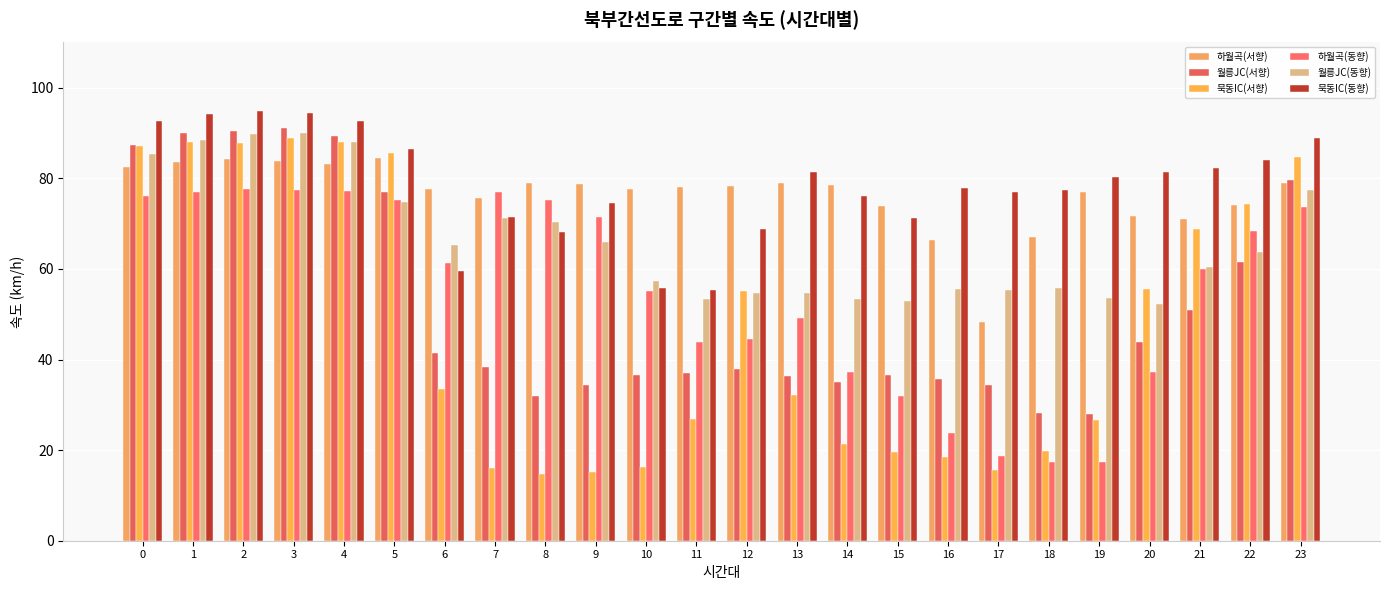

Rank the categories by 묵동IC(서향) value from highest to lowest.

3, 4, 1, 2, 0, 5, 23, 22, 21, 20, 12, 6, 13, 11, 19, 14, 18, 15, 16, 10, 7, 17, 9, 8